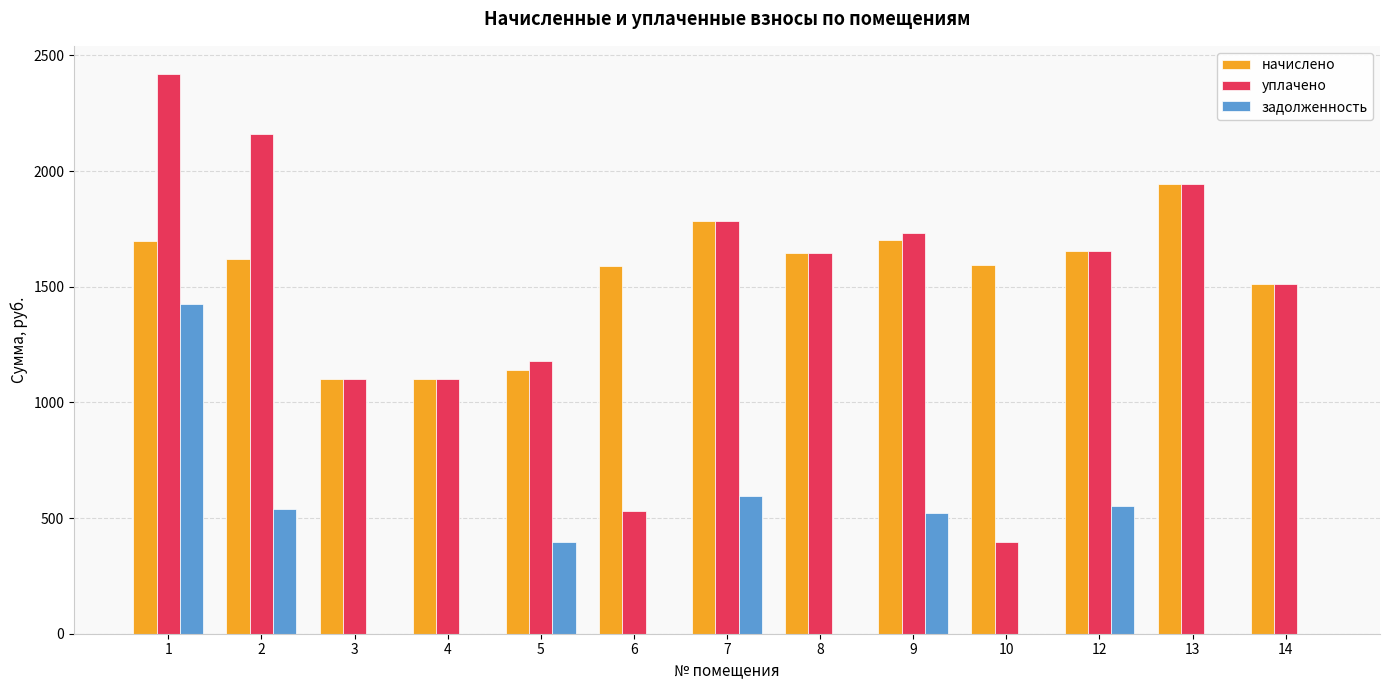

Which series has the largest range (max minus min)?

уплачено